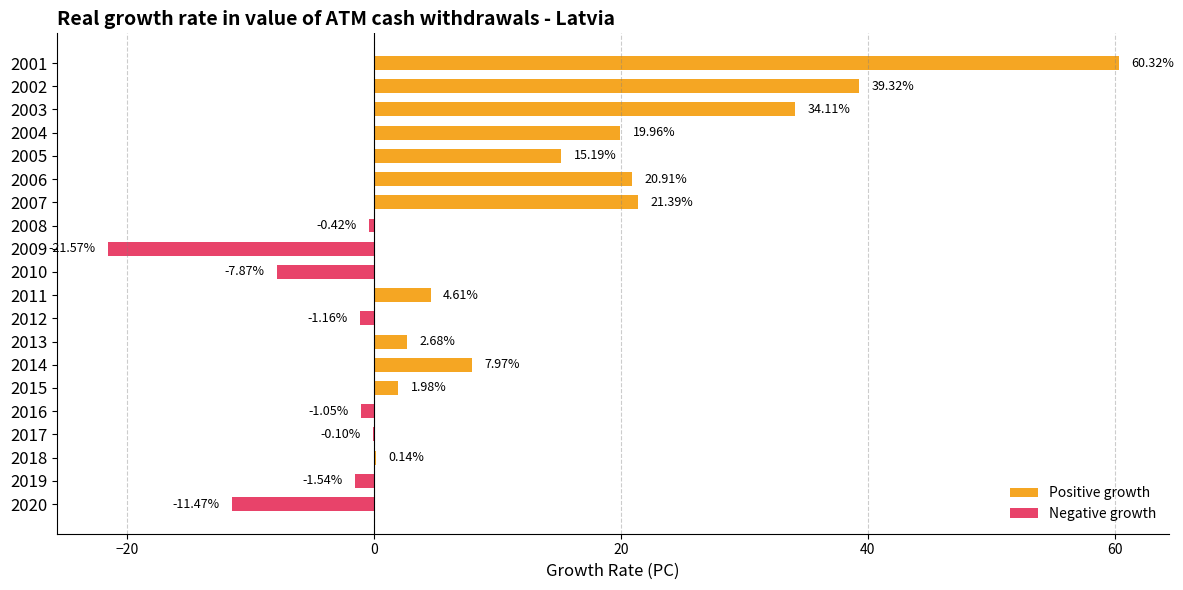

Between 2012 and 2010, which is larger?

2012